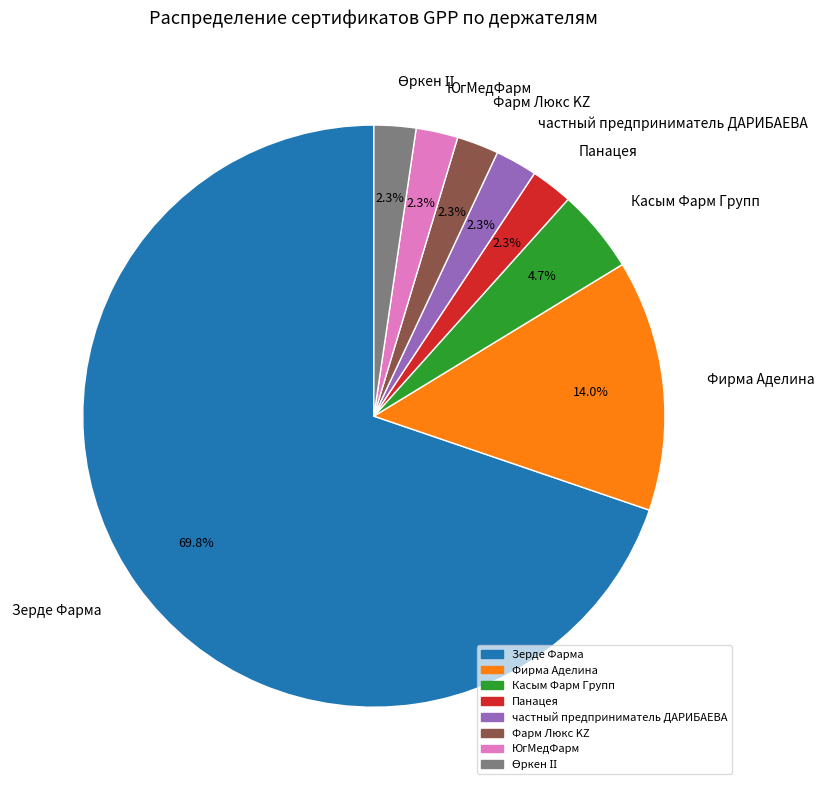

How many slices are in this pie chart?

8